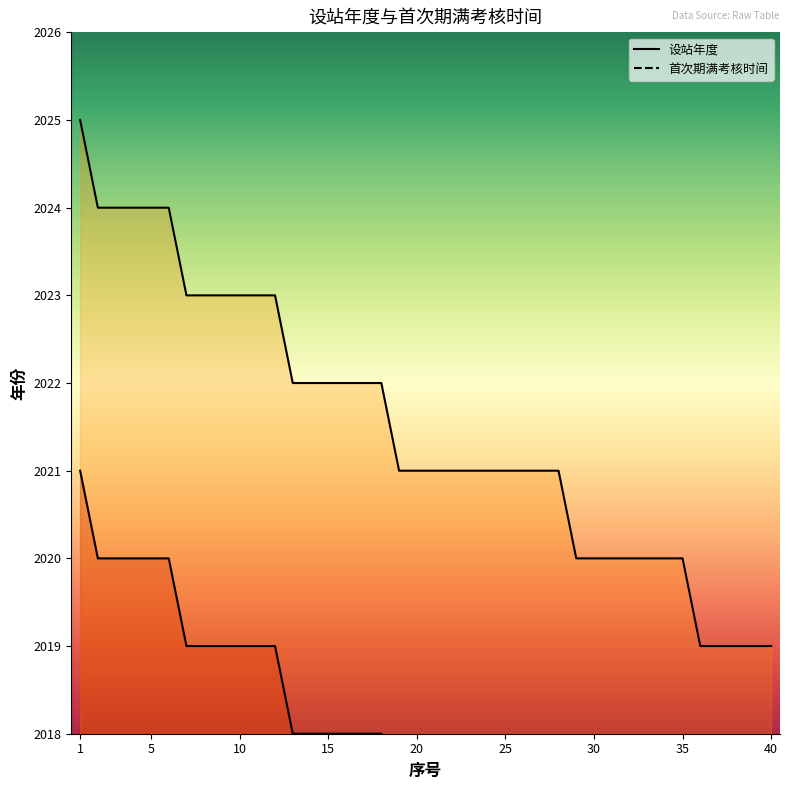

Is it true that 设站年度 equals 3610 at 5?

False